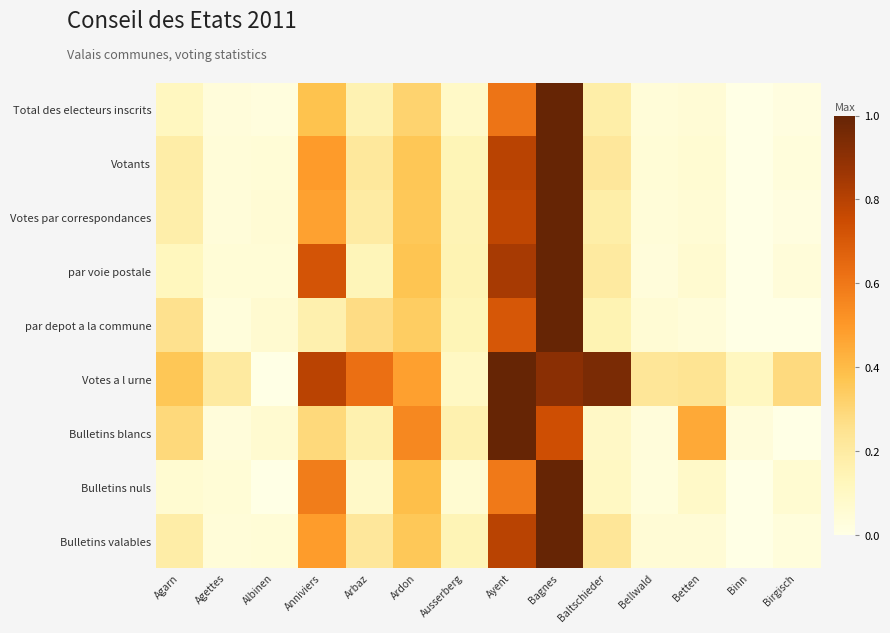

At which category is the sum across all series the highest?

Bagnes